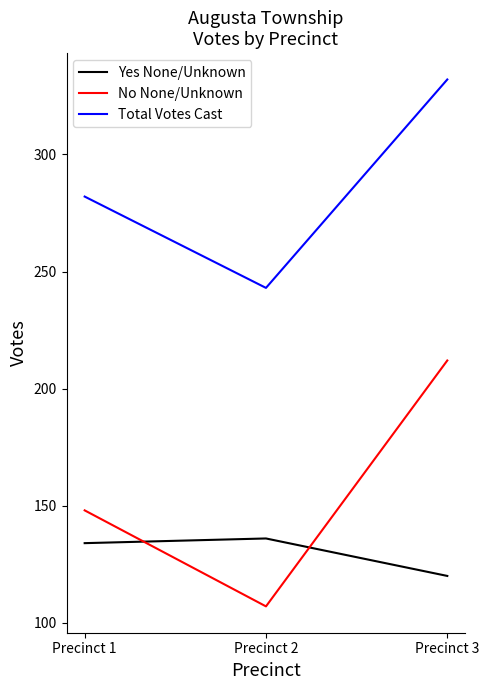

Which category has the highest value in the Total Votes Cast series?

Precinct 3